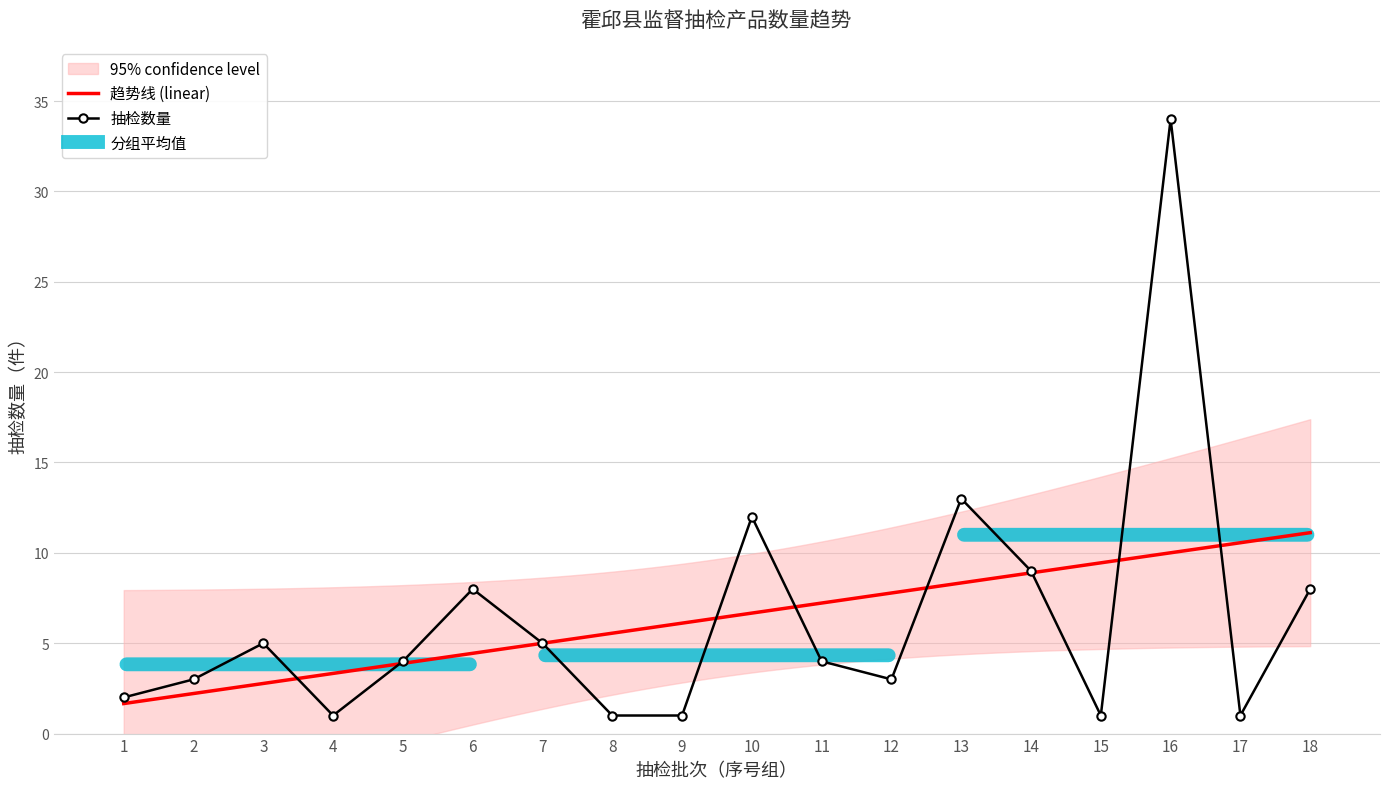

List the labels in order of value, largest first.

16, 13, 10, 14, 6, 18, 3, 7, 5, 11, 2, 12, 1, 4, 8, 9, 15, 17